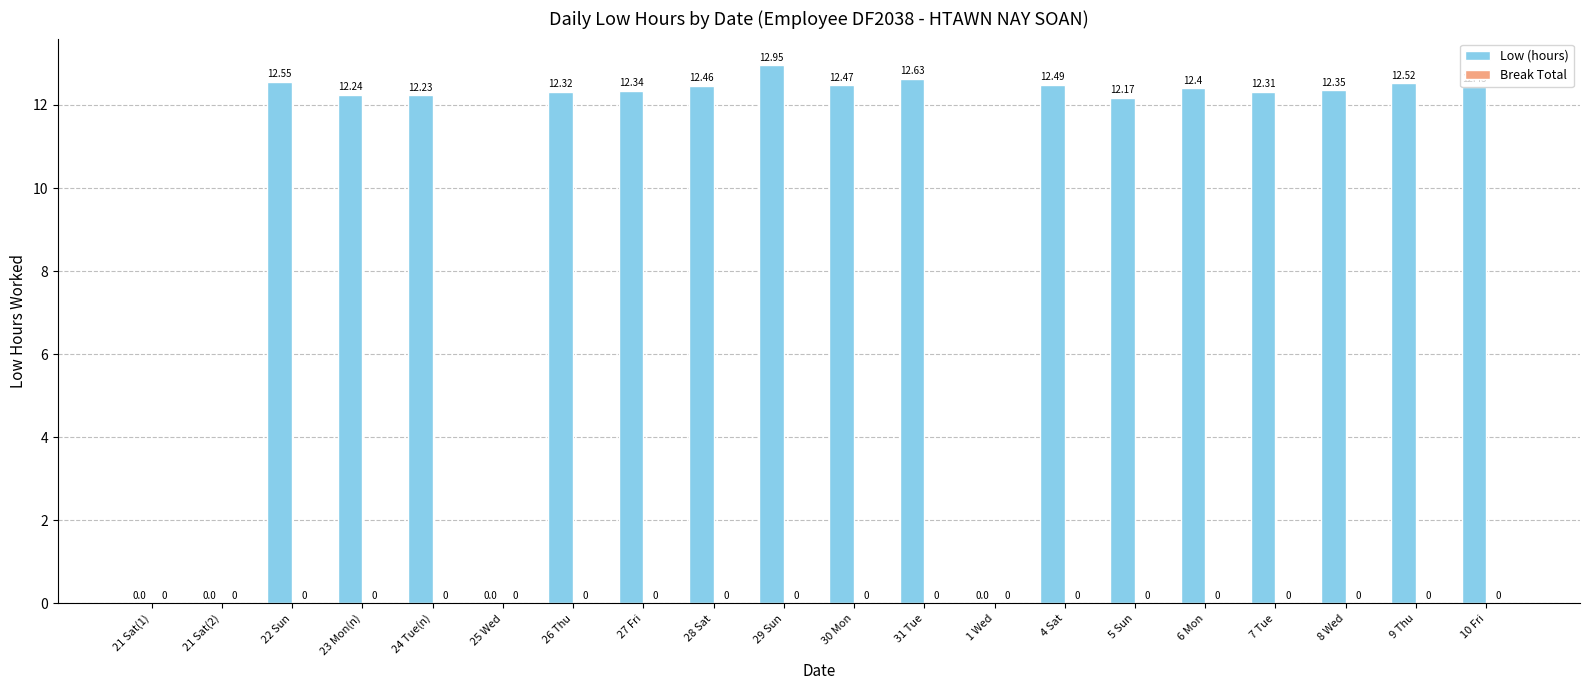

Between 10 Fri and 8 Wed, which is larger?

10 Fri